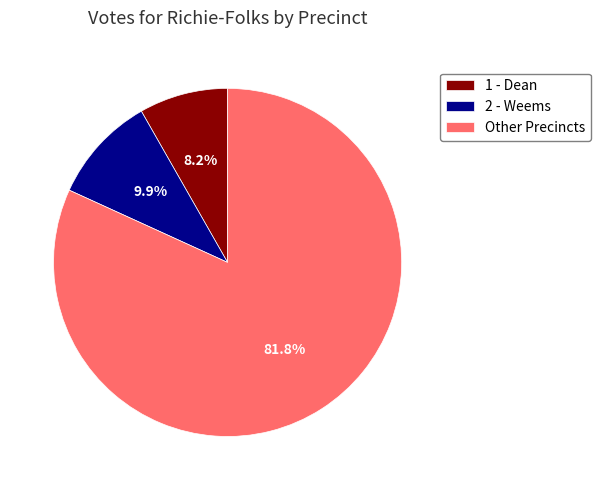

Does any single category account for the majority?

Yes